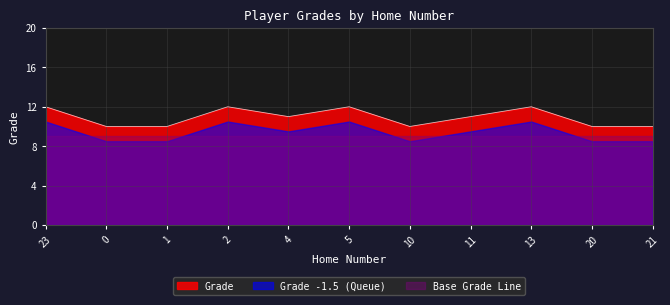

What is the change in value from 0 to 11?

+1